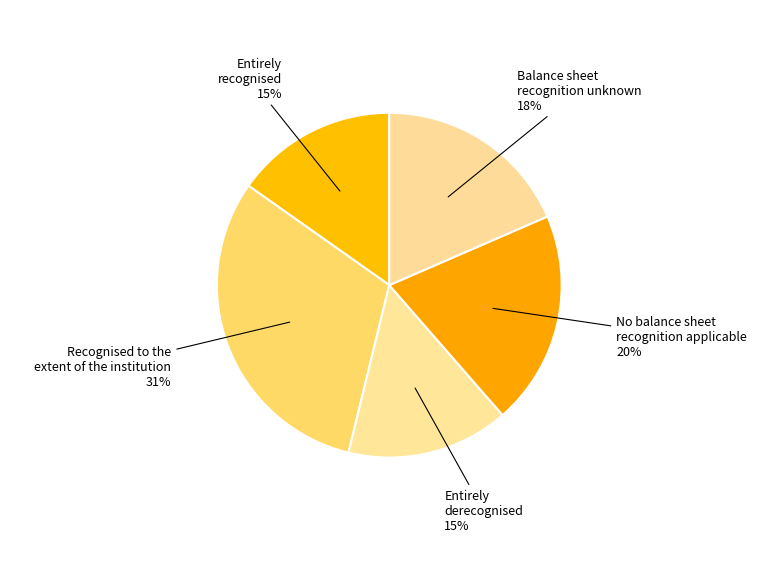

How many segments does this pie chart have?

5